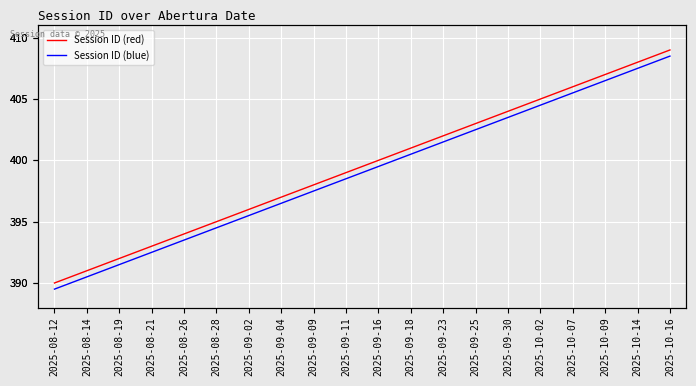

At which label is Session ID (blue) closest to 399?

2025-09-11